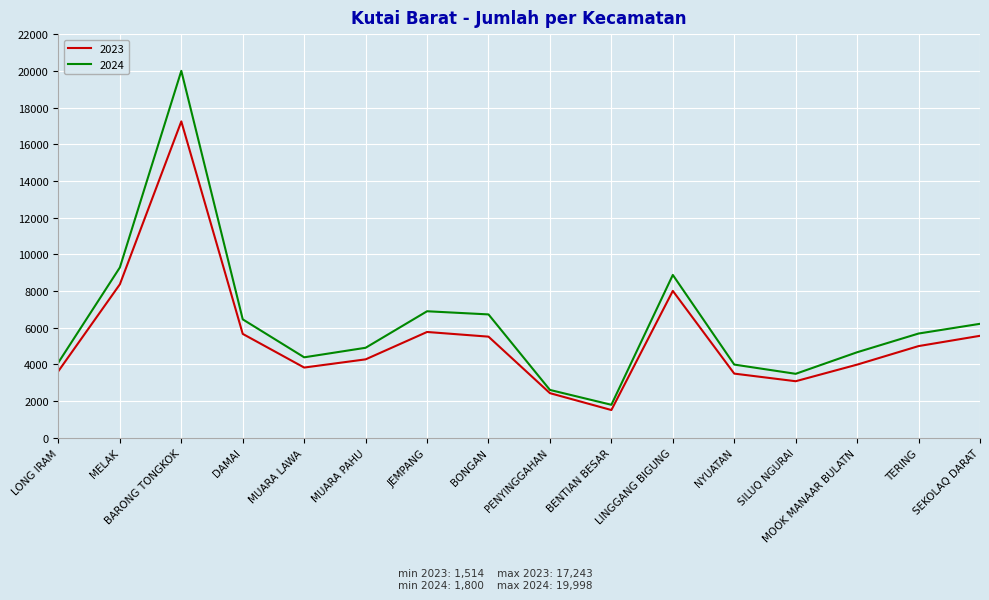

Rank the series by their average value, from highest to lowest.

2024, 2023